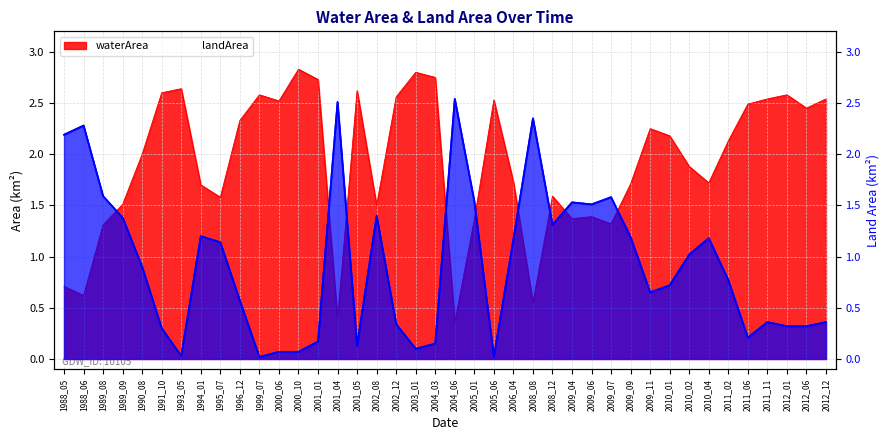

True or false: the data shows 1.0 at 1988_05.

False